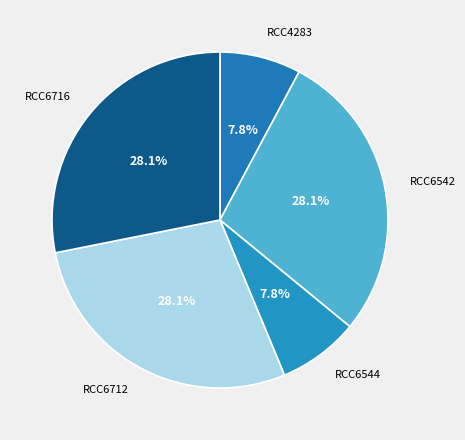

Does any single category account for the majority?

No